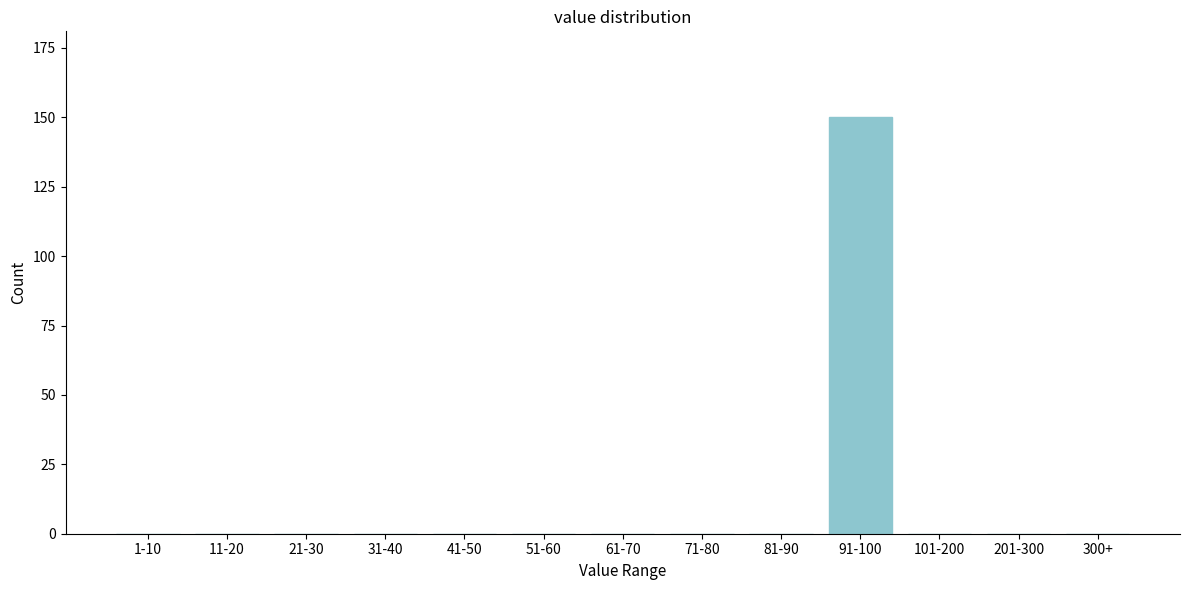

Reading right to left, transcribe all the data shown in this chart.

300+=0	201-300=0	101-200=0	91-100=150	81-90=0	71-80=0	61-70=0	51-60=0	41-50=0	31-40=0	21-30=0	11-20=0	1-10=0